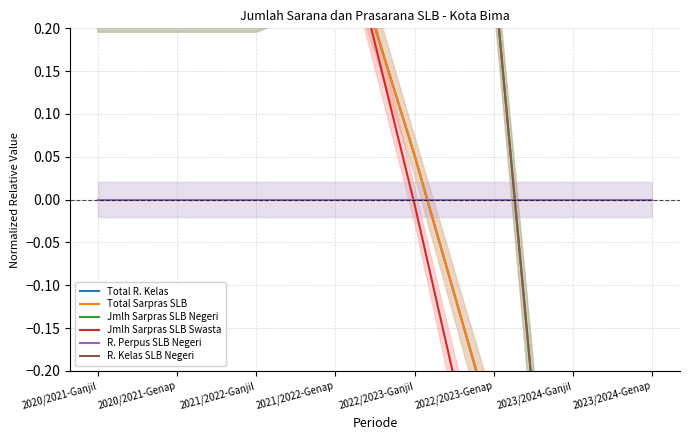

What are all the series names shown in the legend?

Total R. Kelas, Total Sarpras SLB, Jmlh Sarpras SLB Negeri, Jmlh Sarpras SLB Swasta, R. Perpus SLB Negeri, R. Kelas SLB Negeri